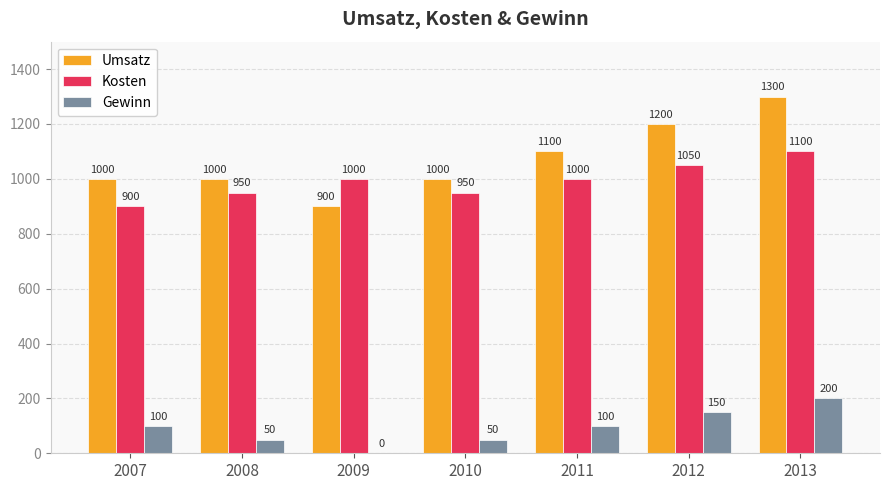

What is the average value of the Kosten series?

993